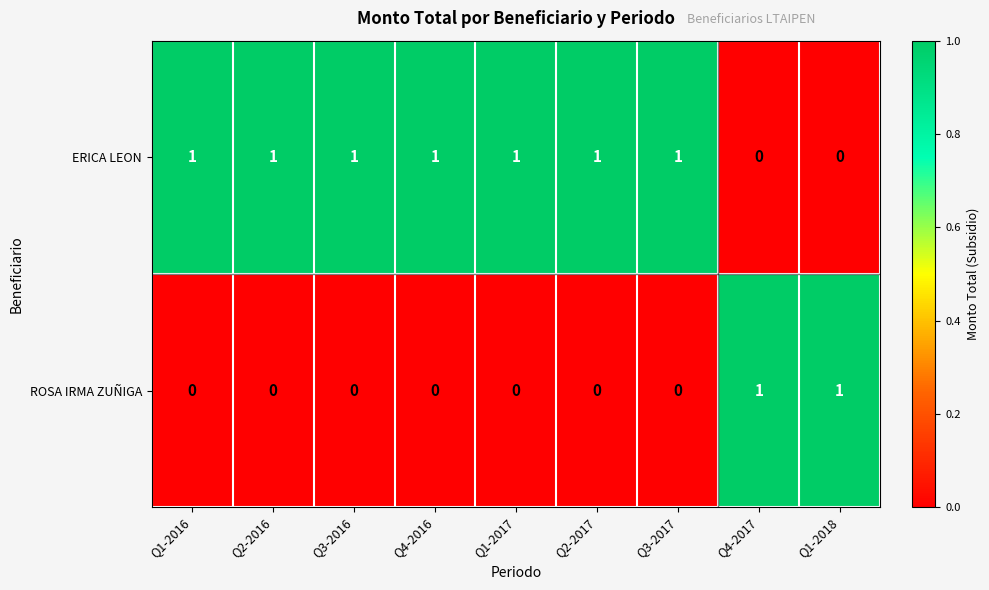

How many values in ROSA IRMA ZUÑIGA are above zero?

2